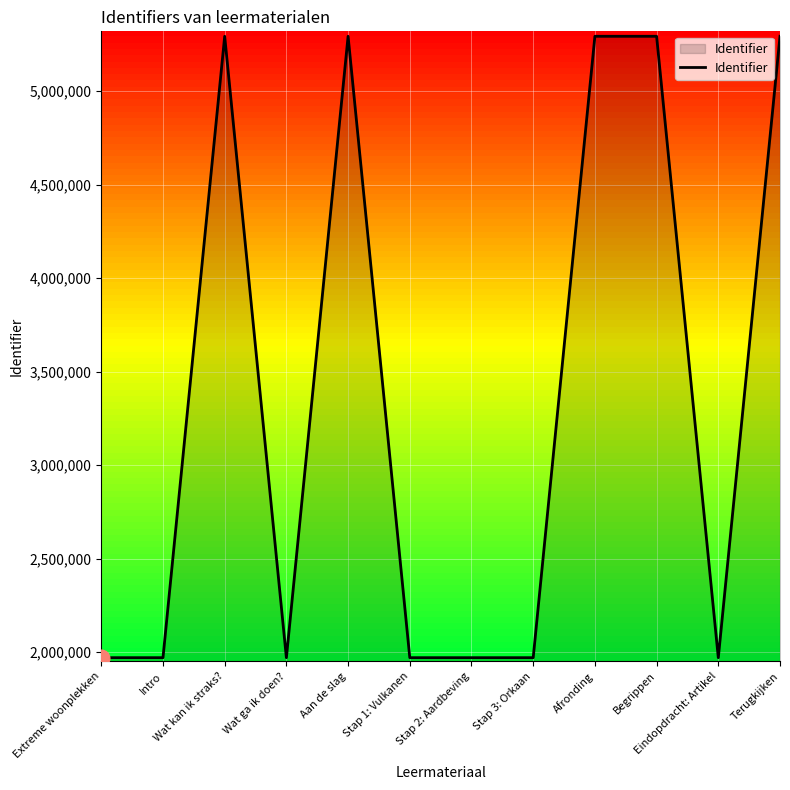

What is the minimum value shown in the chart?

1969698